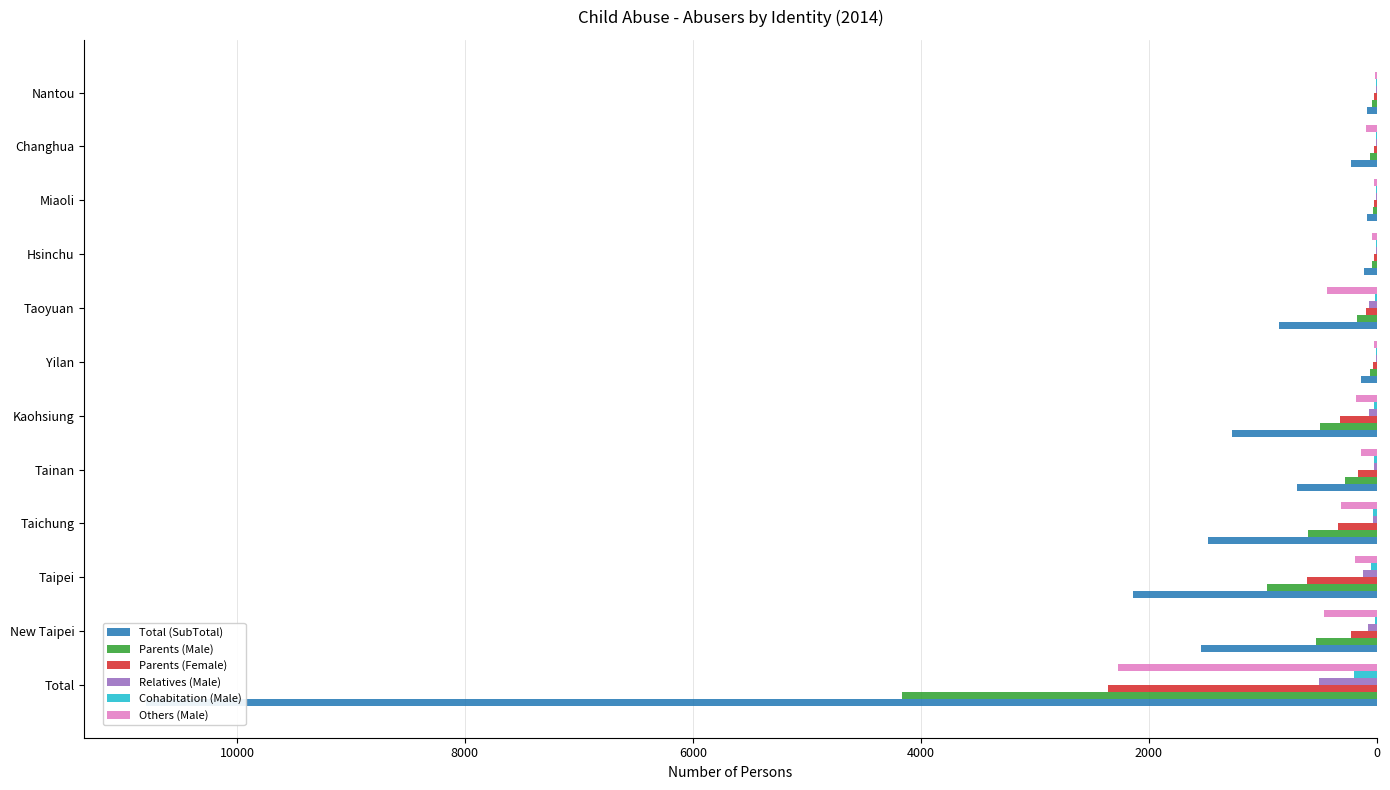

Reading left to right, what are all the values shown in this chart?

Total (SubTotal): 10798	1544	2141	1480	695	1268	136	854	110	86	225	85
Parents (Male): 4168	533	963	600	277	496	53	168	37	30	58	42
Parents (Female): 2354	225	610	339	166	317	30	95	19	24	24	25
Relatives (Male): 507	75	118	35	21	64	6	68	3	4	8	4
Cohabitation (Male): 197	14	47	28	21	18	4	10	1	1	2	1
Others (Male): 2271	459	191	311	132	183	26	433	36	18	92	9